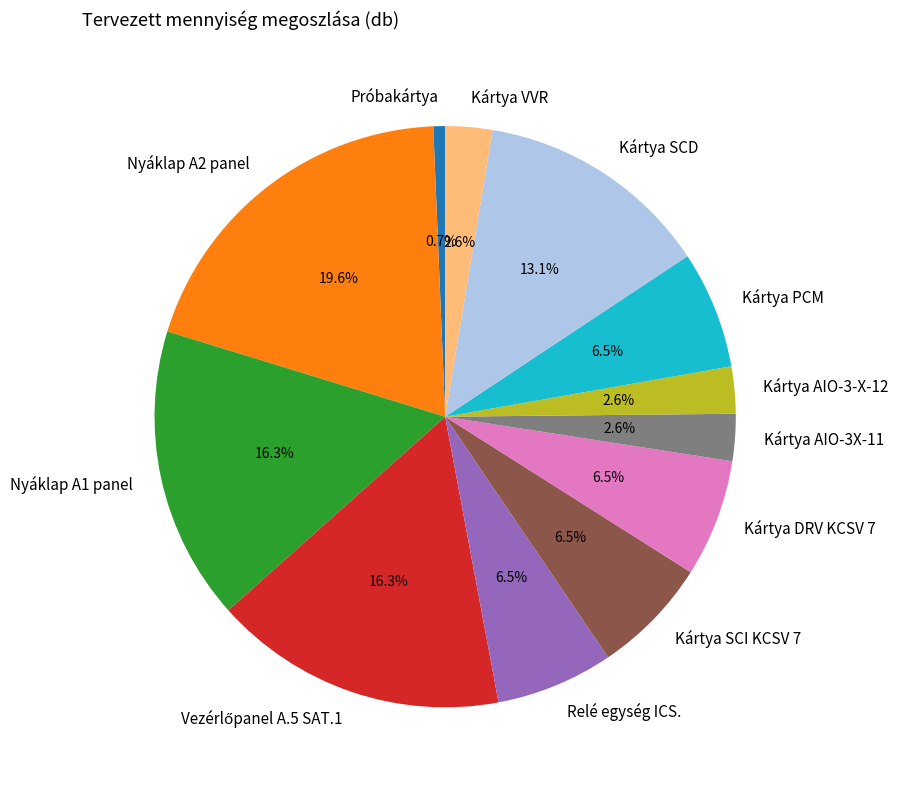

How many segments does this pie chart have?

12